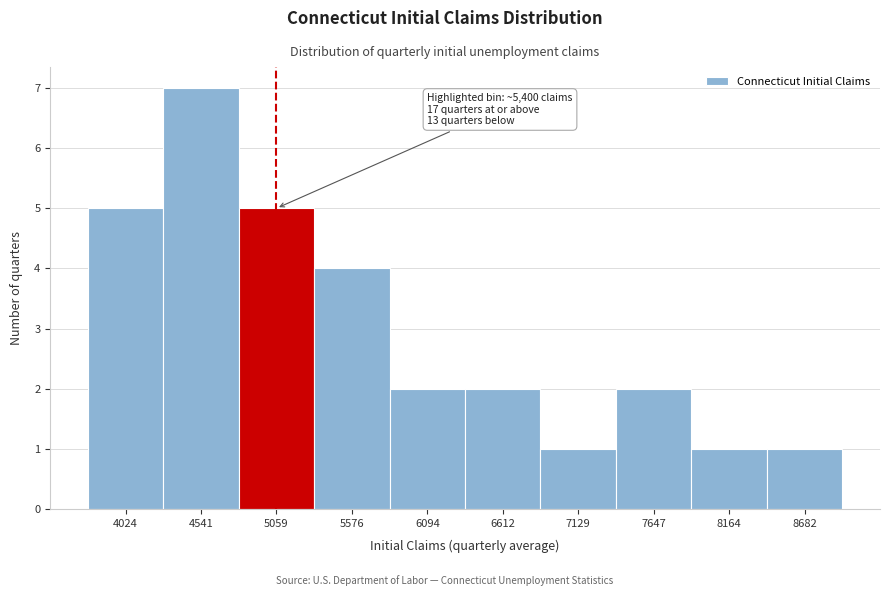

Reading left to right, what are all the values shown in this chart?

5	7	5	4	2	2	1	2	1	1